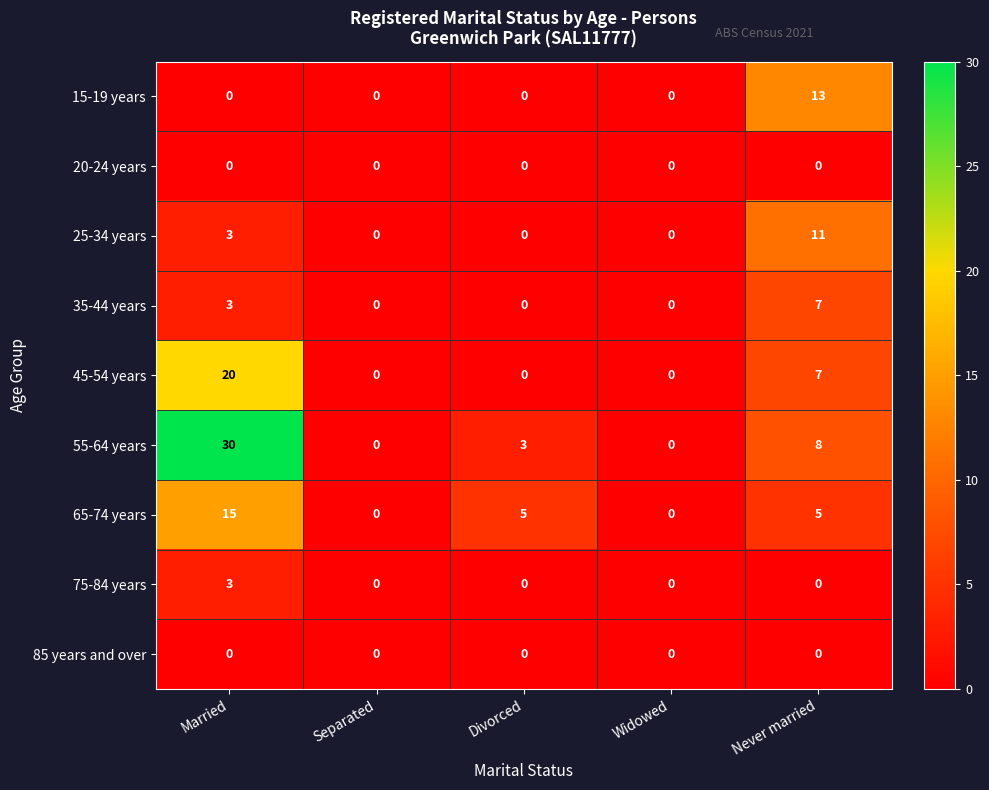

Between Married and Divorced, which series saw the biggest shift?

55-64 years